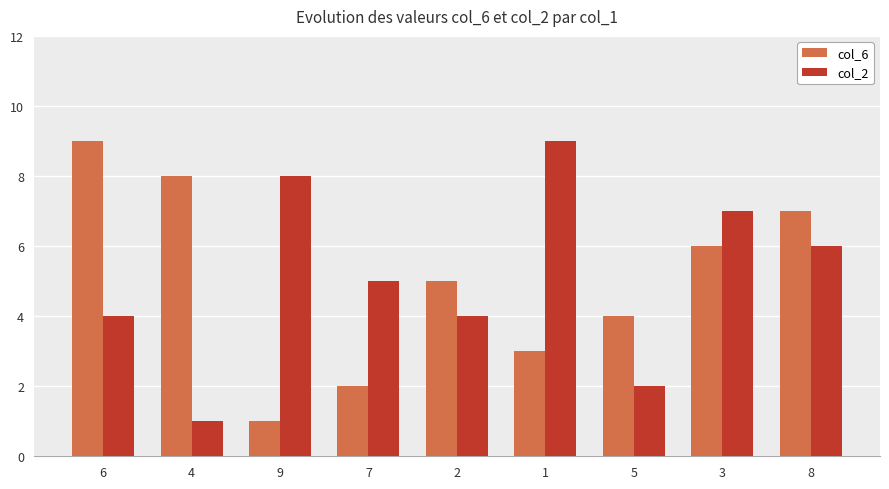

Between 4 and 7, which series saw the biggest shift?

col_6